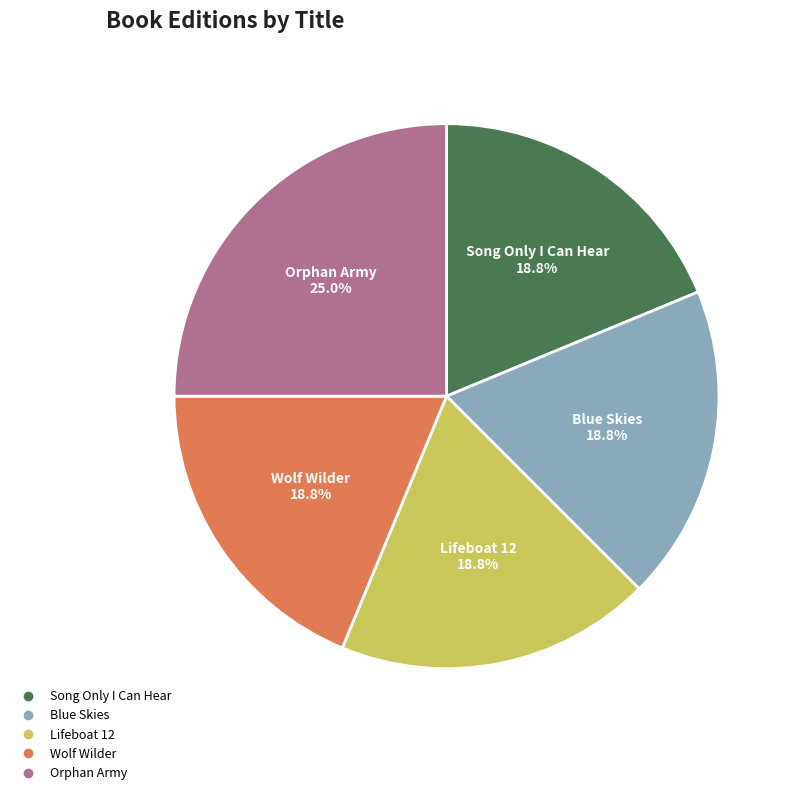

What percentage is NOT represented by Orphan Army?

75.0%